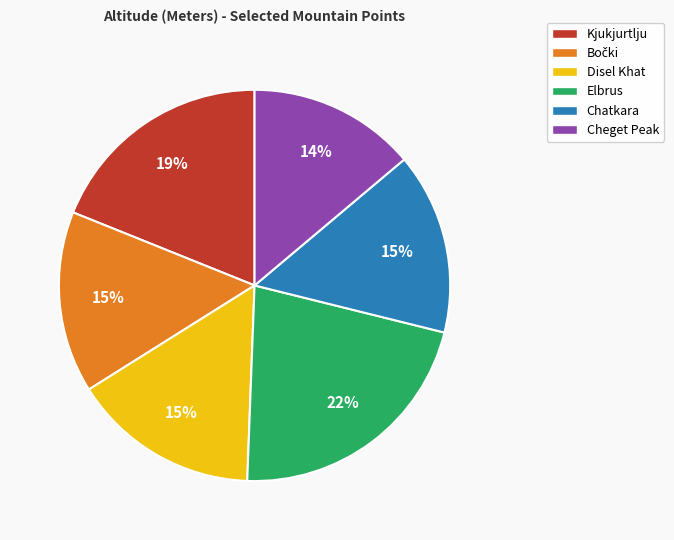

The Chatkara slice represents 23% of the pie. True or false?

False